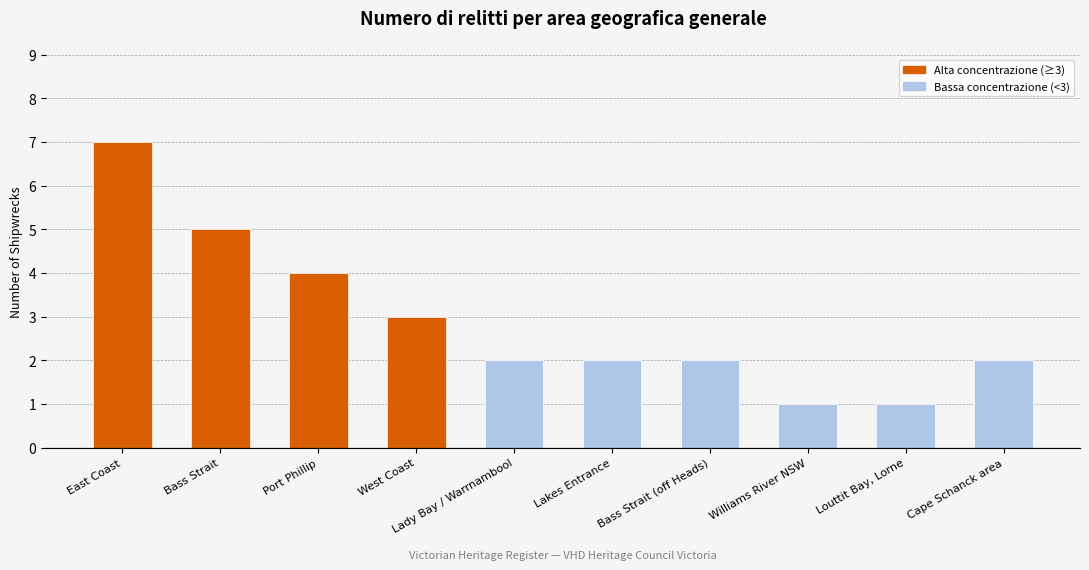

What position from the left is Lady Bay / Warrnambool?

5